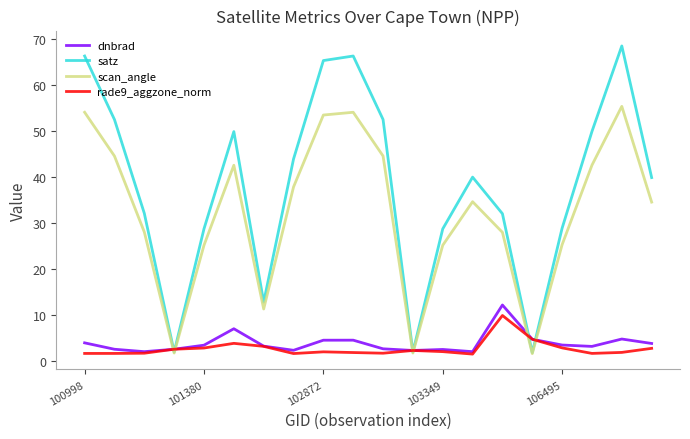

Does the chart display data point markers on the line(s)?

No